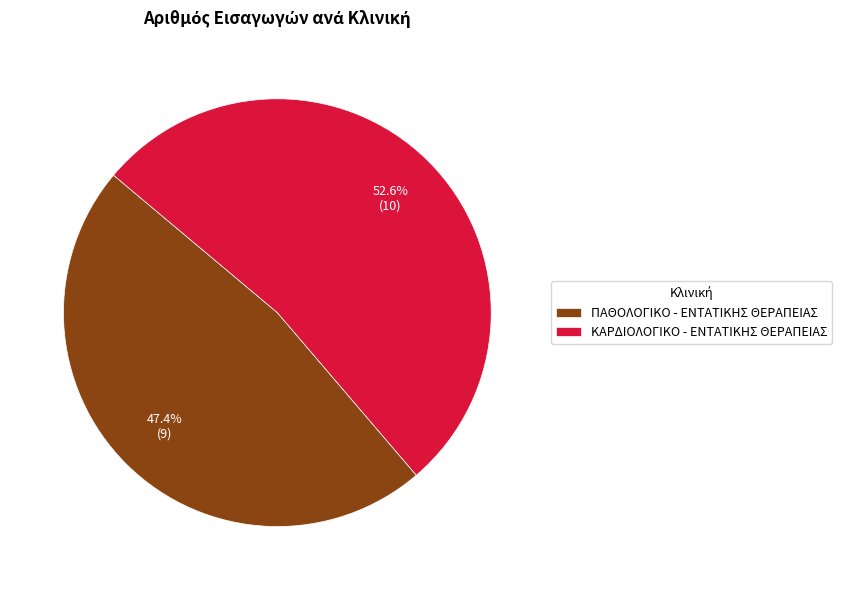

Count the number of slices in the pie.

2